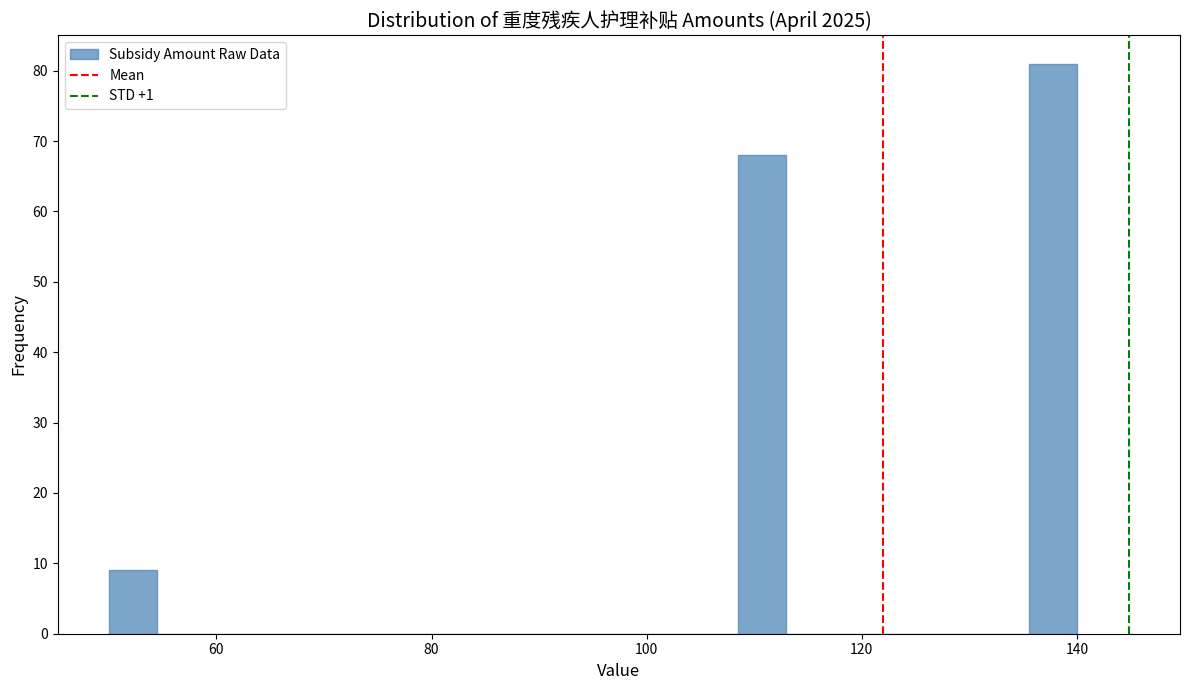

Around what value on the x-axis is the tallest bar? Give the approximate position of its centre, as read against the axis.

138